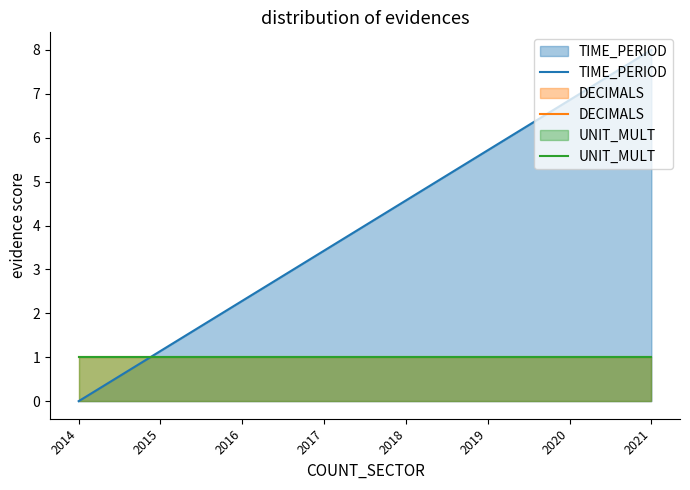

Is the value of DECIMALS at 2017 greater than the value of UNIT_MULT at 2019?

No